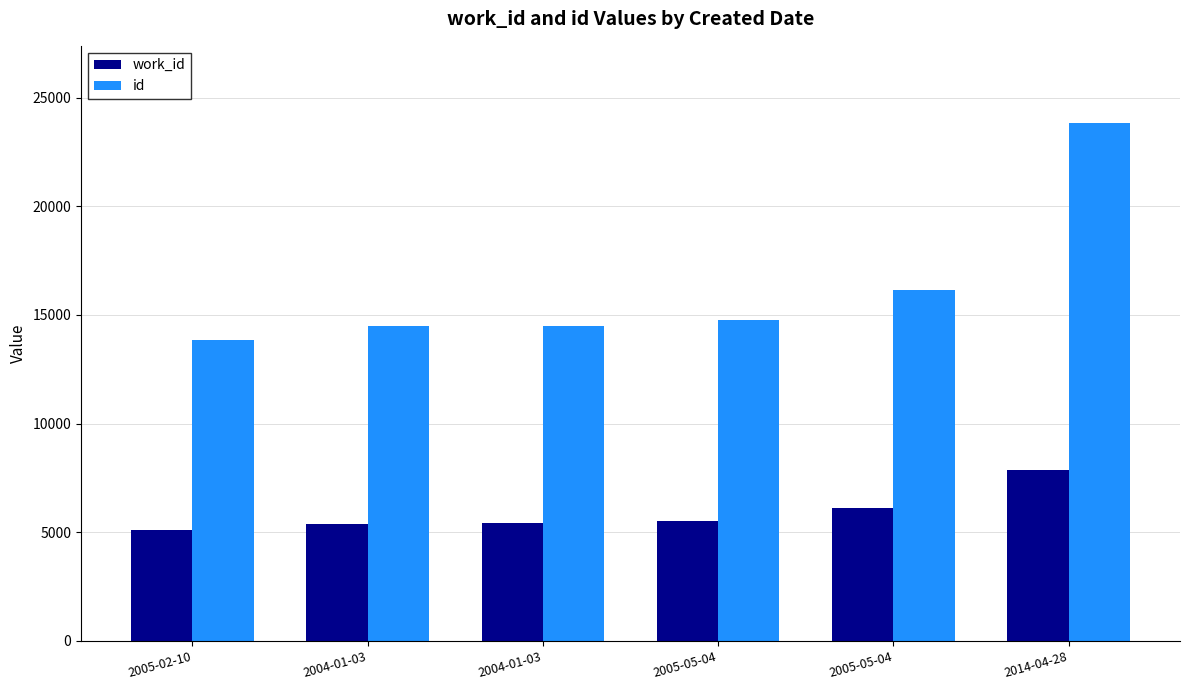

What are all the series names shown in the legend?

work_id, id